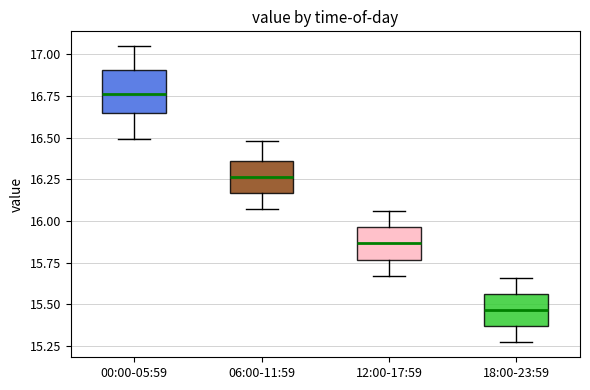

Reading left to right, read every box against the y-axis: the position of its median line, the range the box covers, and the ends of its whiskers. The values are not printed on the chart, so give them approximately, as read against the axis.

00:00-05:59: median 16.75, box 16.65 to 16.90, whiskers 16.50 to 17.05
06:00-11:59: median 16.25, box 16.15 to 16.35, whiskers 16.05 to 16.50
12:00-17:59: median 15.85, box 15.75 to 15.95, whiskers 15.65 to 16.05
18:00-23:59: median 15.45, box 15.35 to 15.55, whiskers 15.25 to 15.65